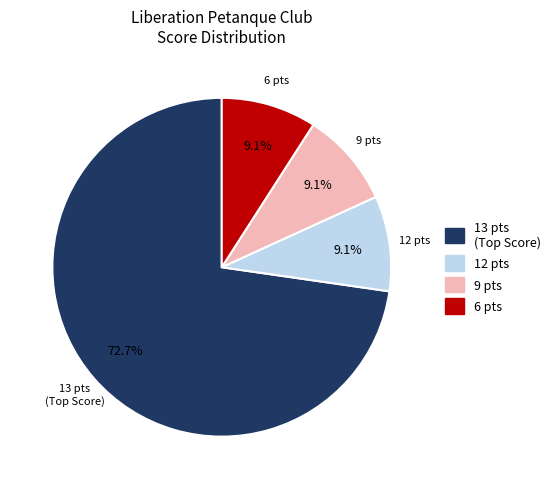

Is there any slice that represents more than half of the pie?

Yes